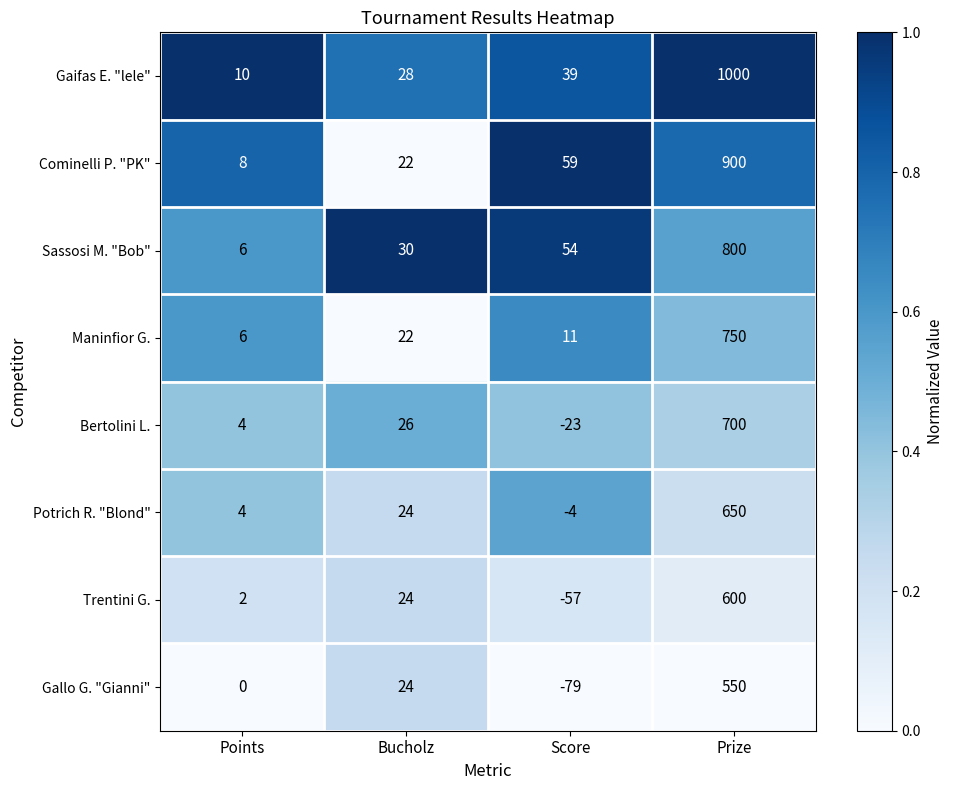

At which category is the sum across all series the highest?

Prize